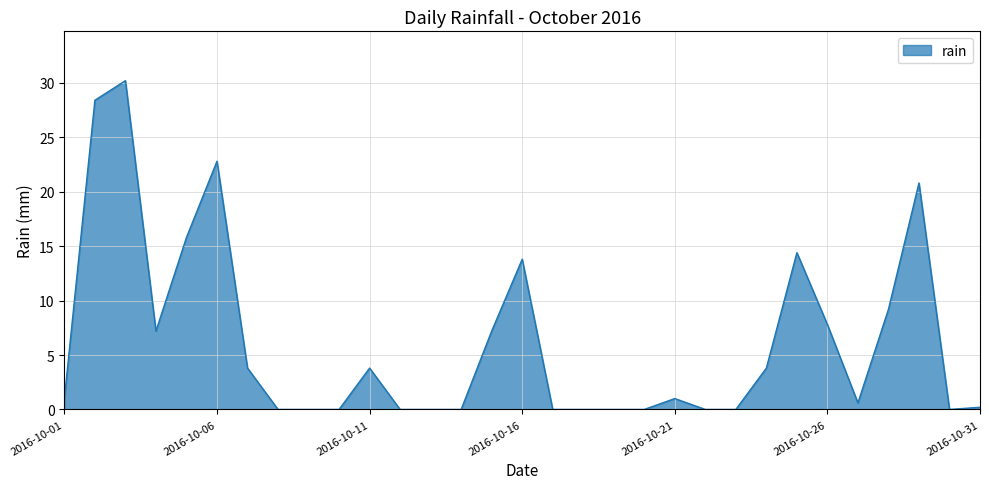

How many values are below 1?

15